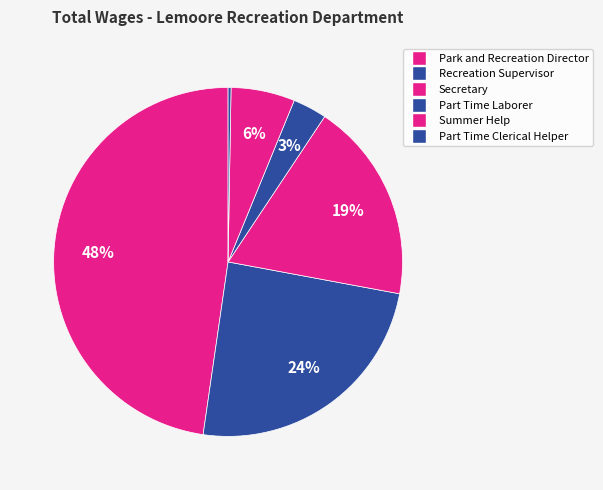

Is Park and Recreation Director the majority of the pie?

No